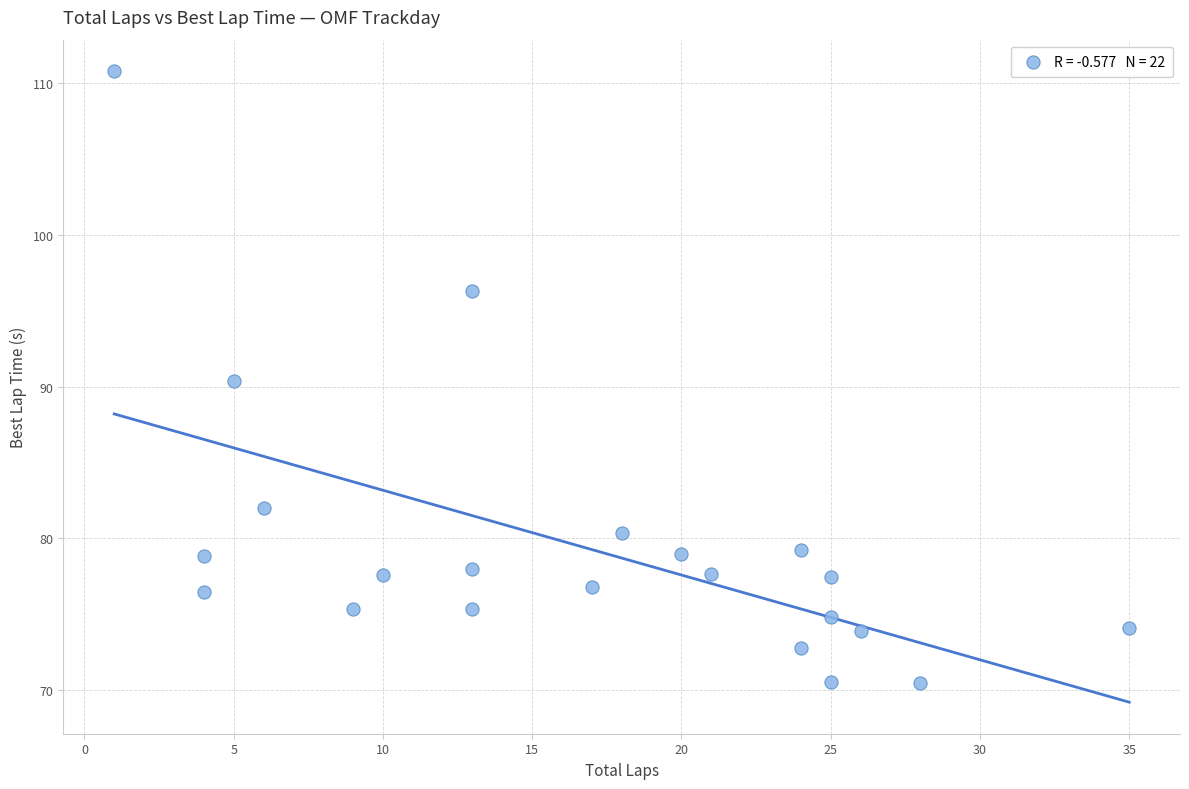

What is the range of X values (max minus min)?

34.0